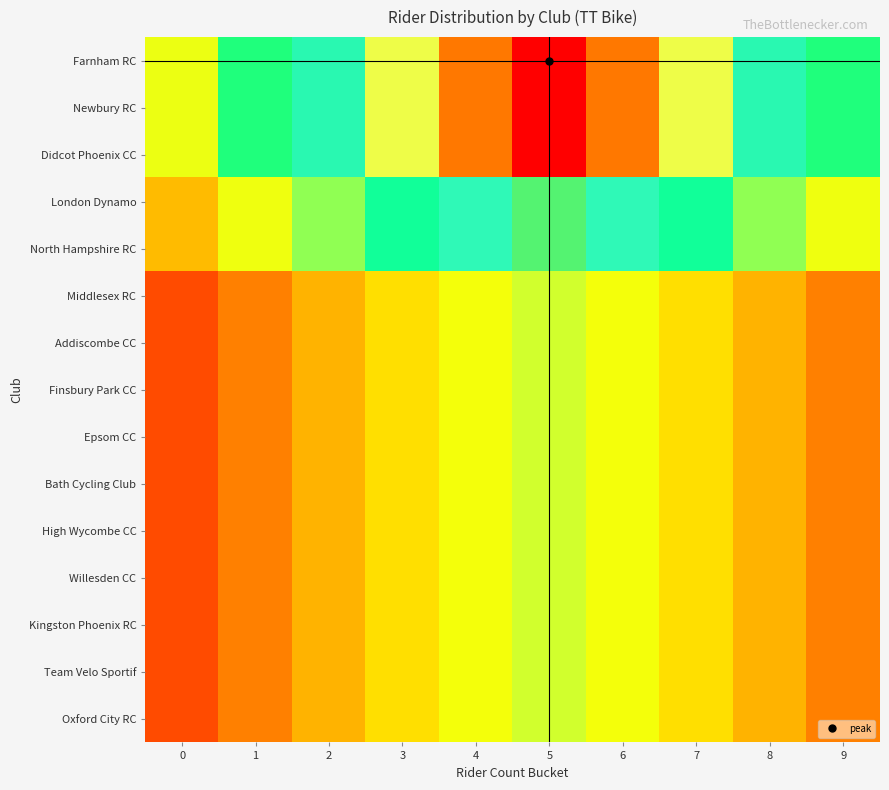

List the series in order of their peak value, lowest first.

Middlesex RC, Addiscombe CC, Finsbury Park CC, Epsom CC, Bath Cycling Club, High Wycombe CC, Willesden CC, Kingston Phoenix RC, Team Velo Sportif, Oxford City RC, London Dynamo, North Hampshire RC, Farnham RC, Newbury RC, Didcot Phoenix CC